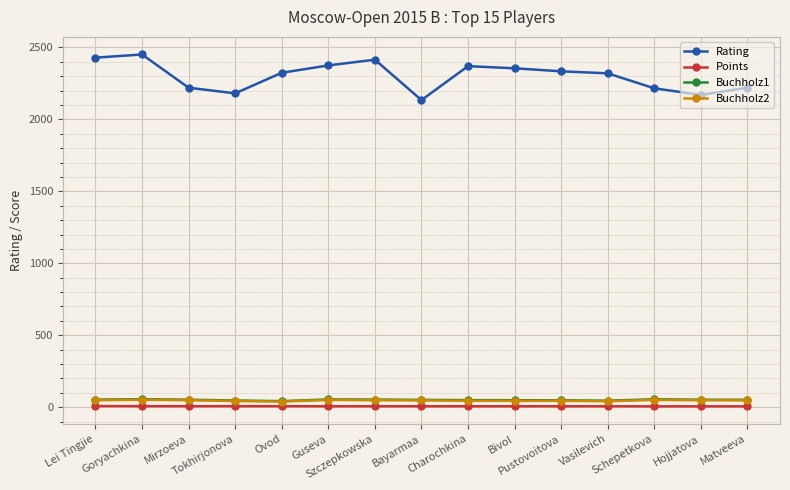

Which series has the widest spread of values?

Rating